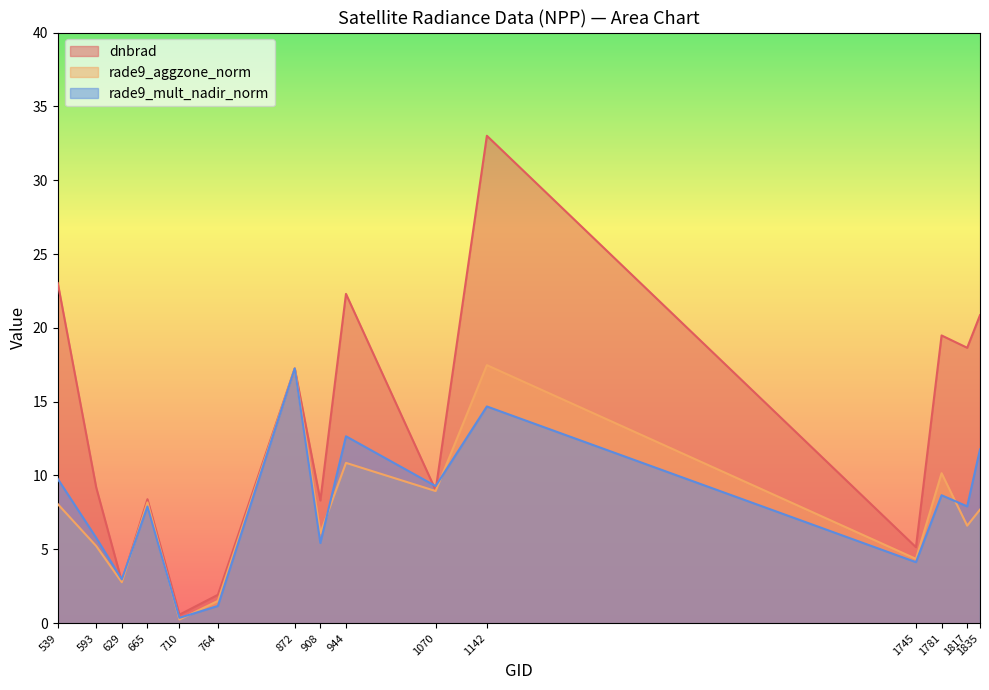

How many values in the rade9_mult_nadir_norm series are below 7?

6